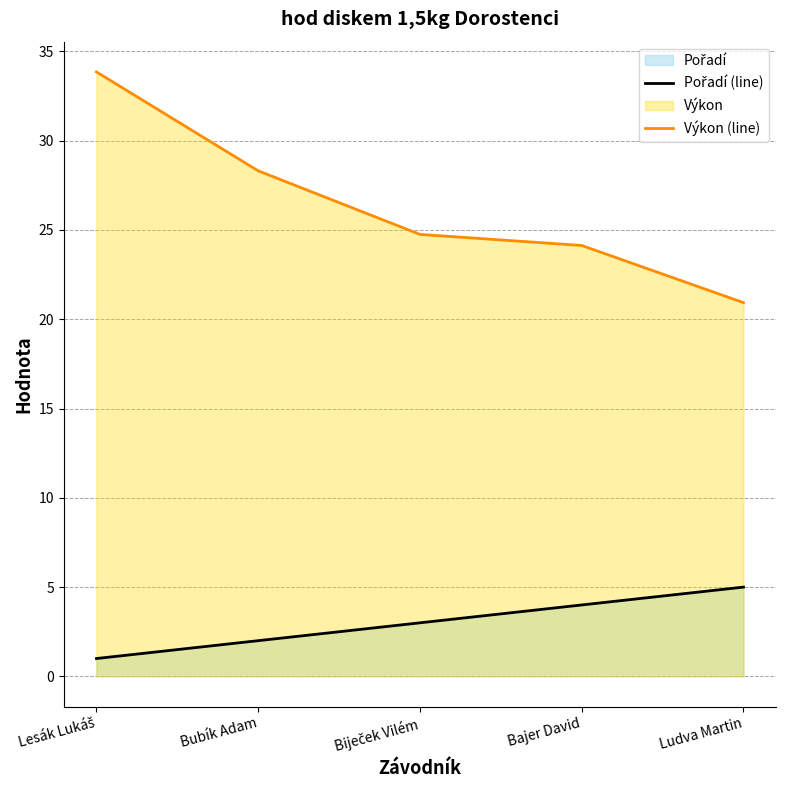

What is the average value of the Pořadí (line) series?

3.0